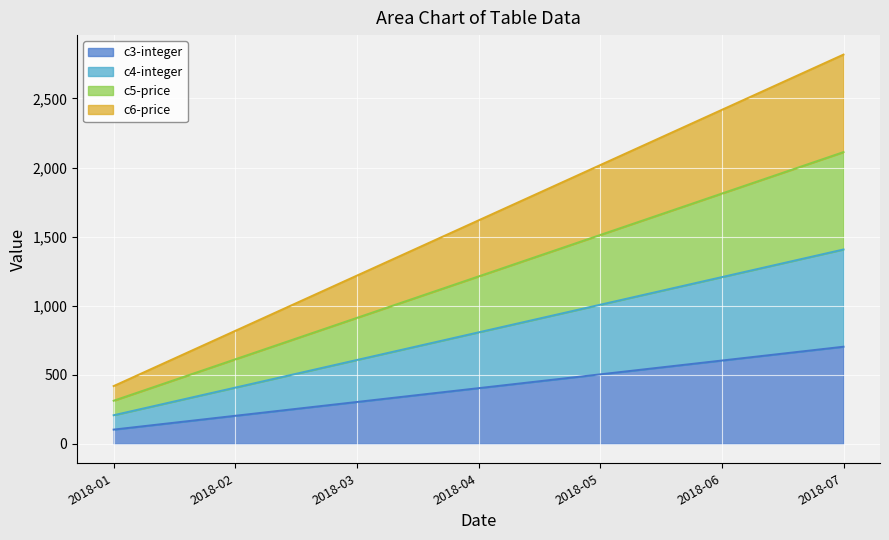

True or false: c6-price and c4-integer intersect in this chart.

False